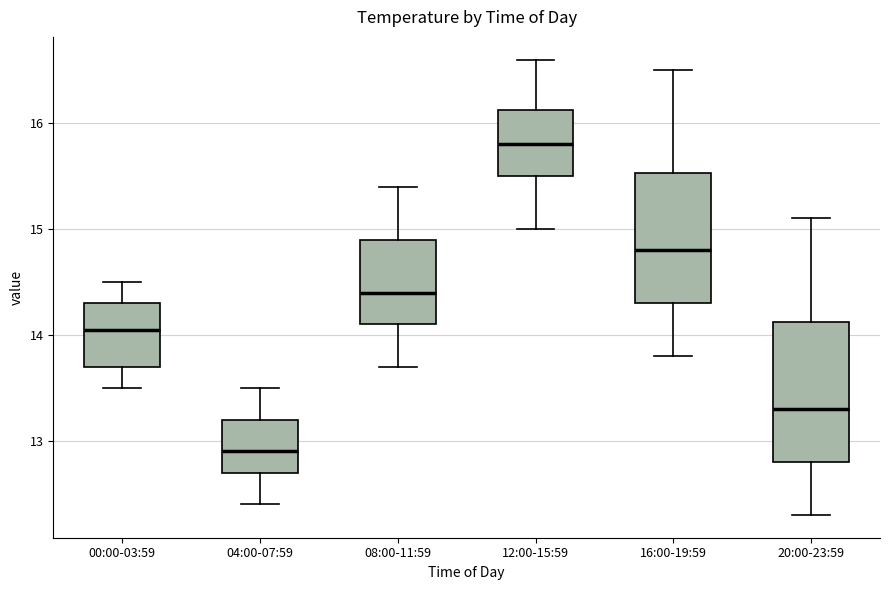

Where does the lower whisker of the box for 12:00-15:59 end on the y-axis? The values are not printed on the chart, so give them approximately, as read against the axis.

15.0